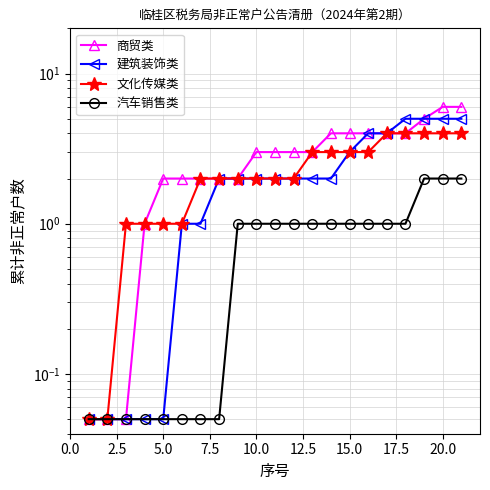

Reading left to right, transcribe all the data shown in this chart.

商贸类: 0.1	0.1	0.1	1.0	2.0	2.0	2.0	2.0	2.0	3.0	3.0	3.0	3.0	4.0	4.0	4.0	4.0	4.0	5.0	6.0	6.0
建筑装饰类: 0.1	0.1	0.1	0.1	0.1	1.0	1.0	2.0	2.0	2.0	2.0	2.0	2.0	2.0	3.0	4.0	4.0	5.0	5.0	5.0	5.0
文化传媒类: 0.1	0.1	1.0	1.0	1.0	1.0	2.0	2.0	2.0	2.0	2.0	2.0	3.0	3.0	3.0	3.0	4.0	4.0	4.0	4.0	4.0
汽车销售类: 0.1	0.1	0.1	0.1	0.1	0.1	0.1	0.1	1.0	1.0	1.0	1.0	1.0	1.0	1.0	1.0	1.0	1.0	2.0	2.0	2.0